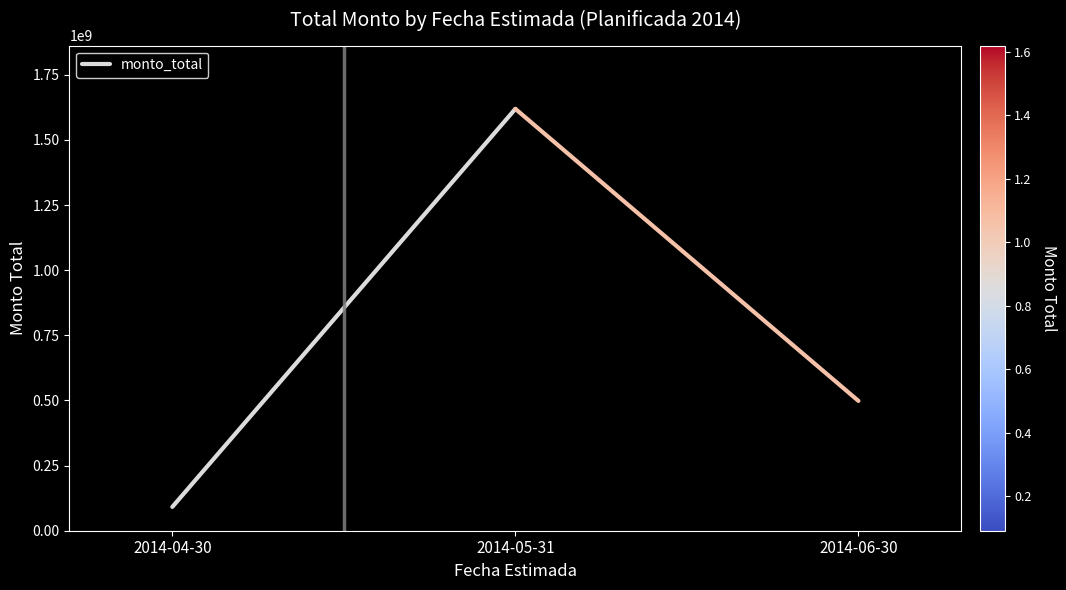

The value at 2014-04-30 is 91420000. True or false?

True